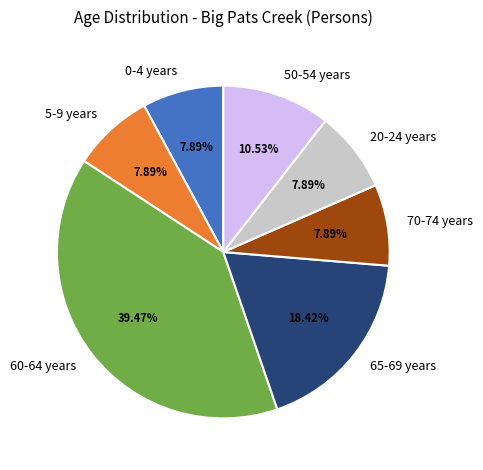

How many segments does this pie chart have?

7